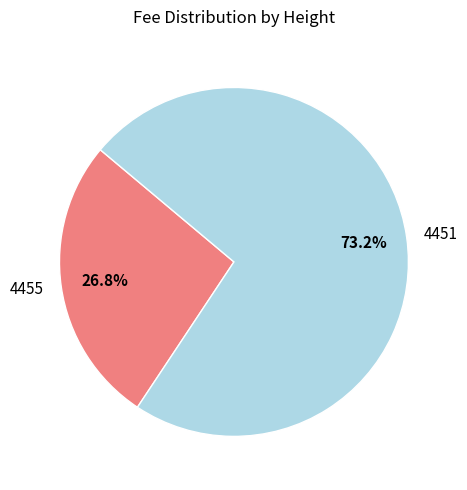

The 4455 slice represents 27% of the pie. True or false?

True